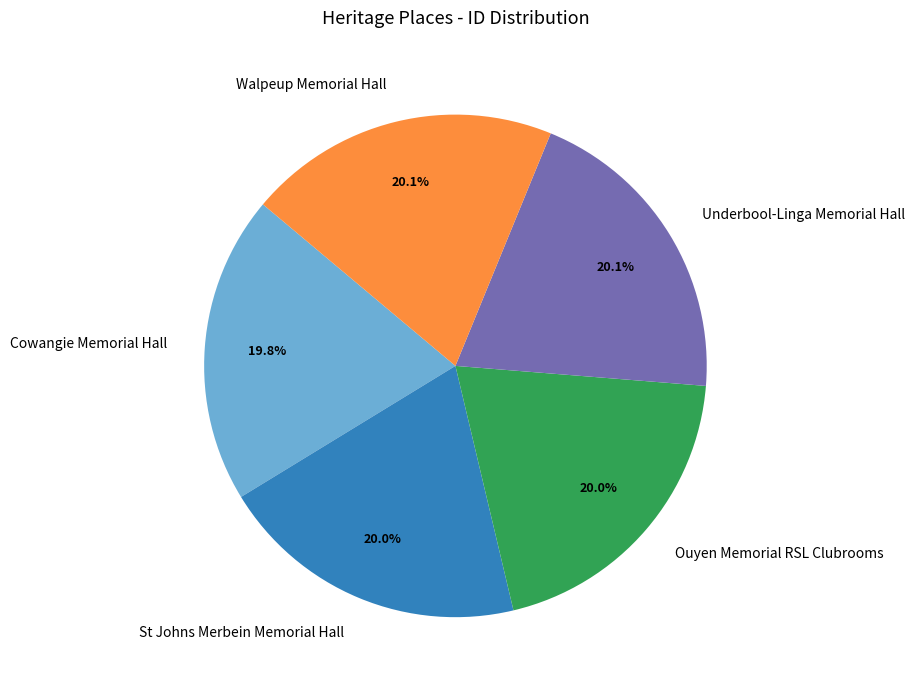

Approximately how many times larger is the value at Ouyen Memorial RSL Clubrooms compared to St Johns Merbein Memorial Hall?

1.0